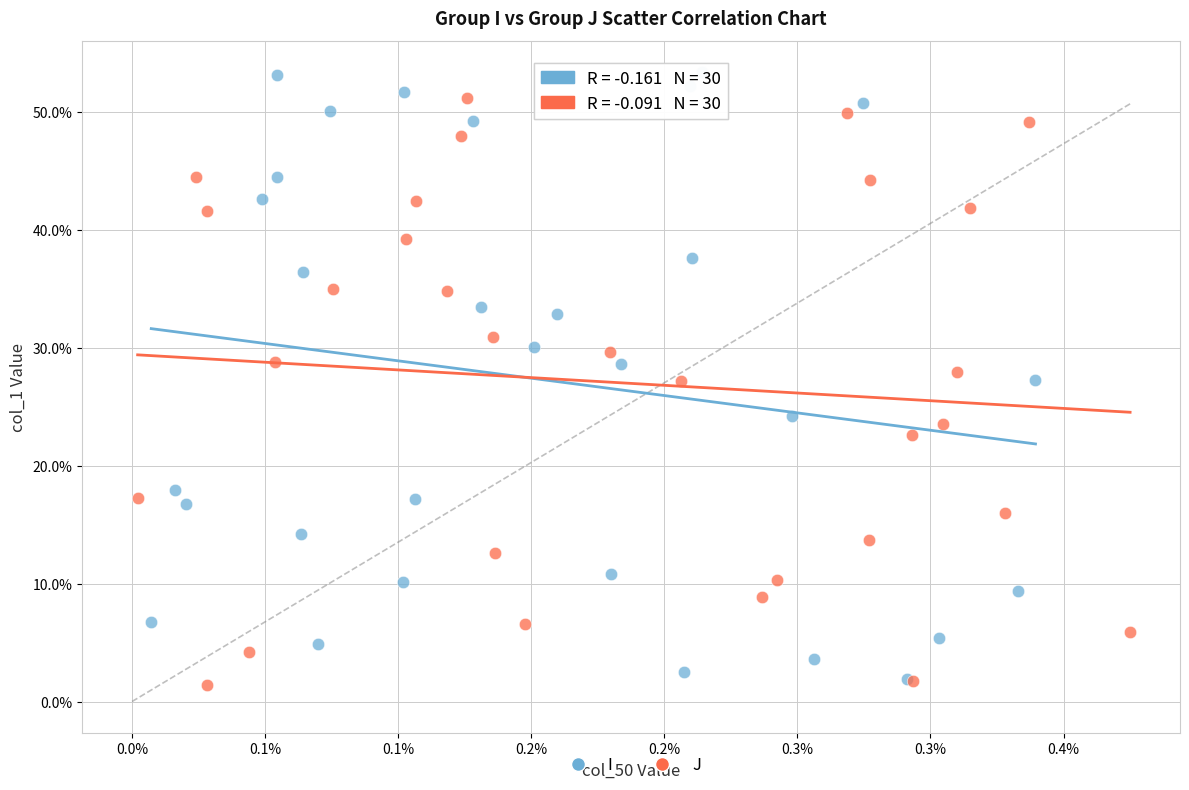

Which series has the largest Y range (max minus min)?

I